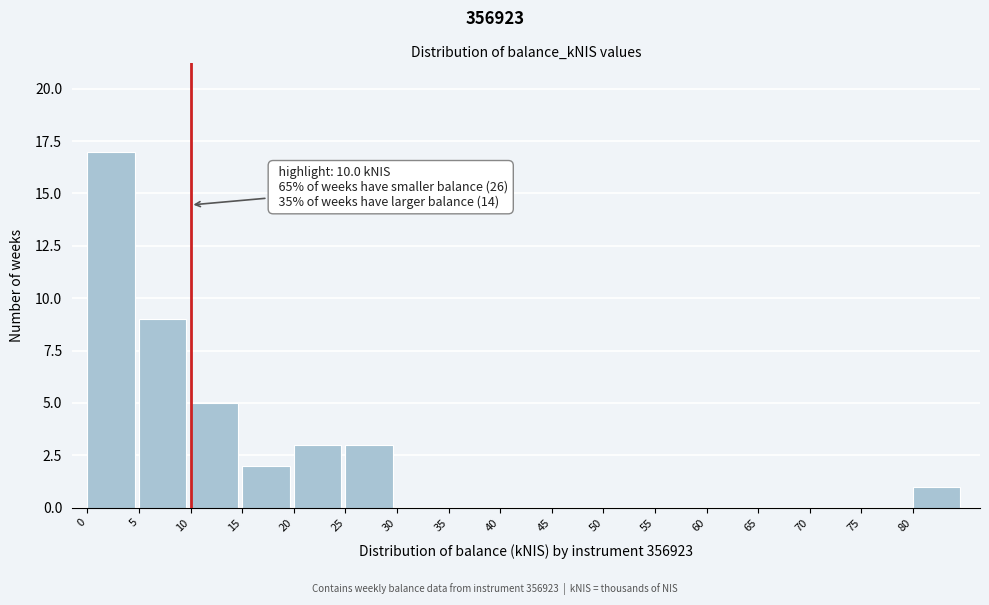

Over which range of the x-axis is the bar tallest?

0 to 5